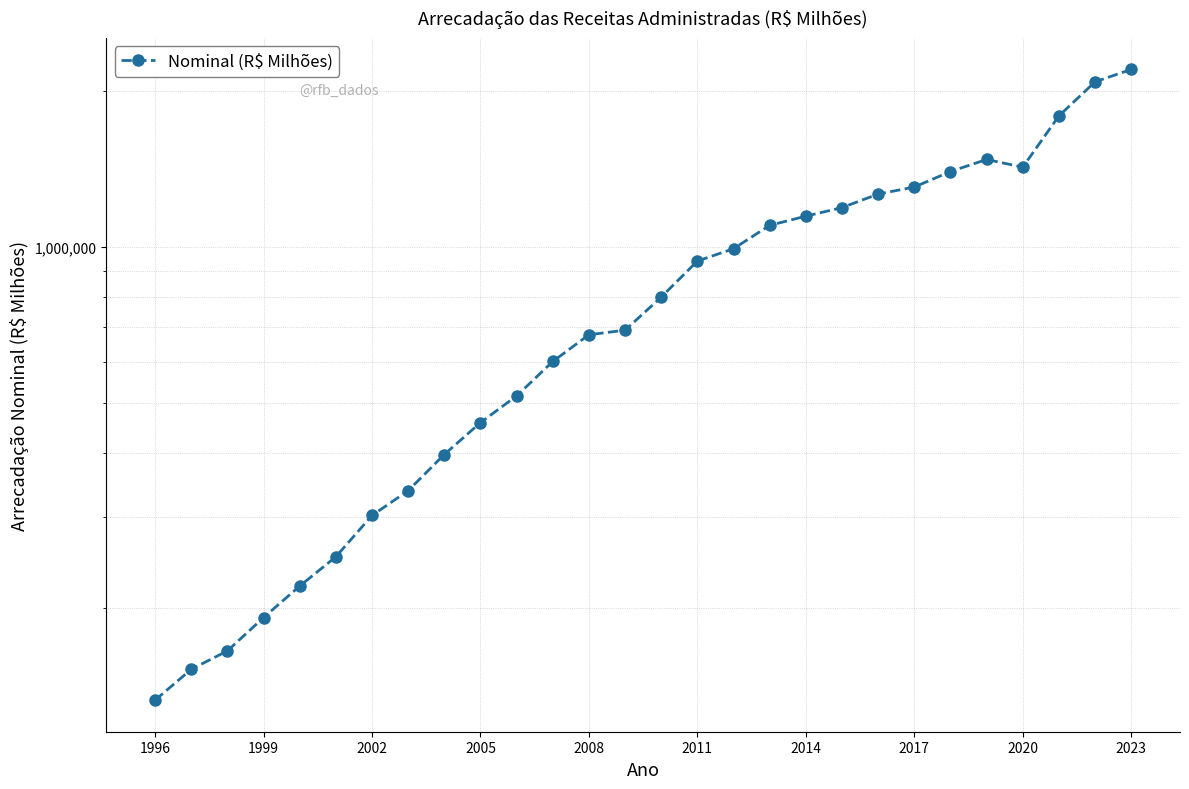

How many data points are above 799760?

14